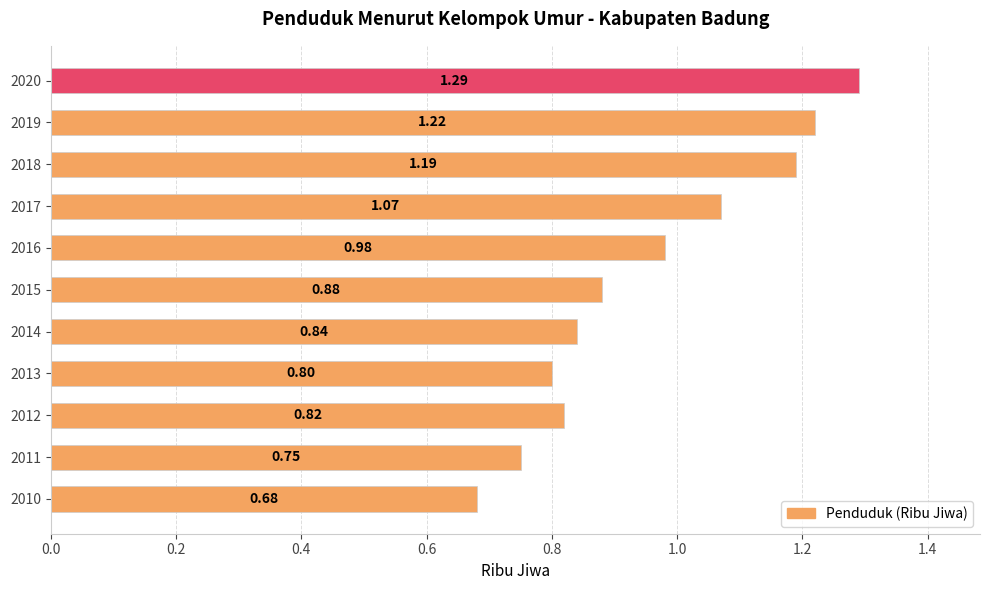

What is the difference between the second highest and second lowest values?

0.5